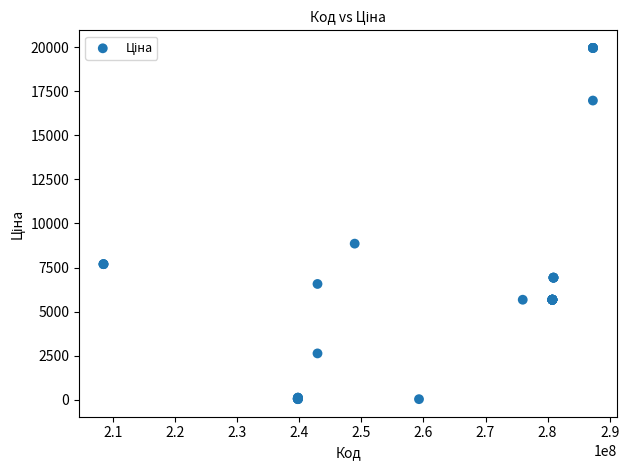

What Y value in the scatter plot is closest to 9997?

8856.7